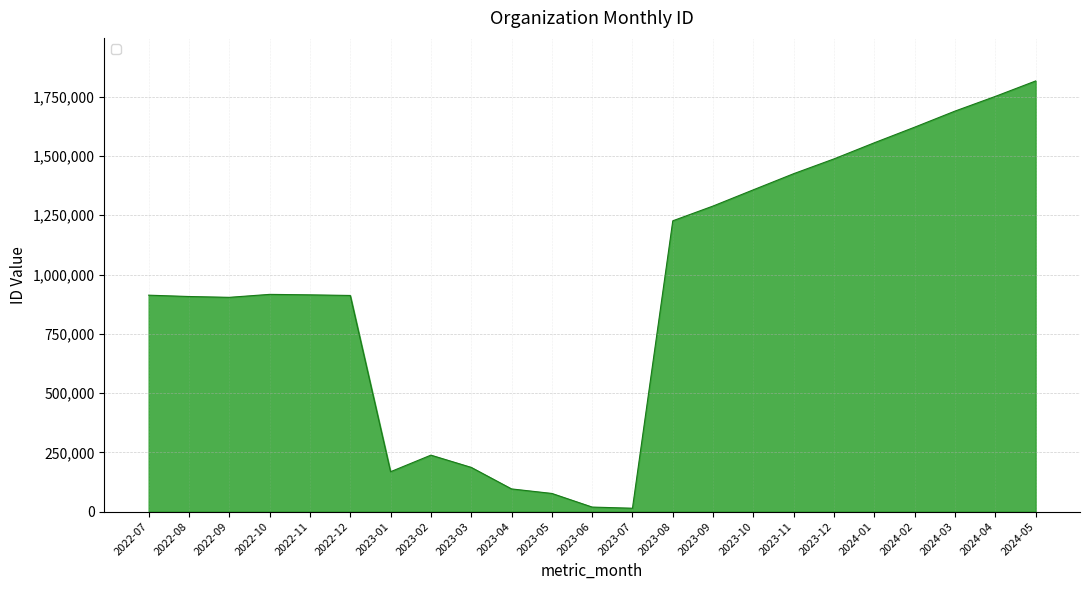

At which category does the chart reach its peak across all series?

2024-05